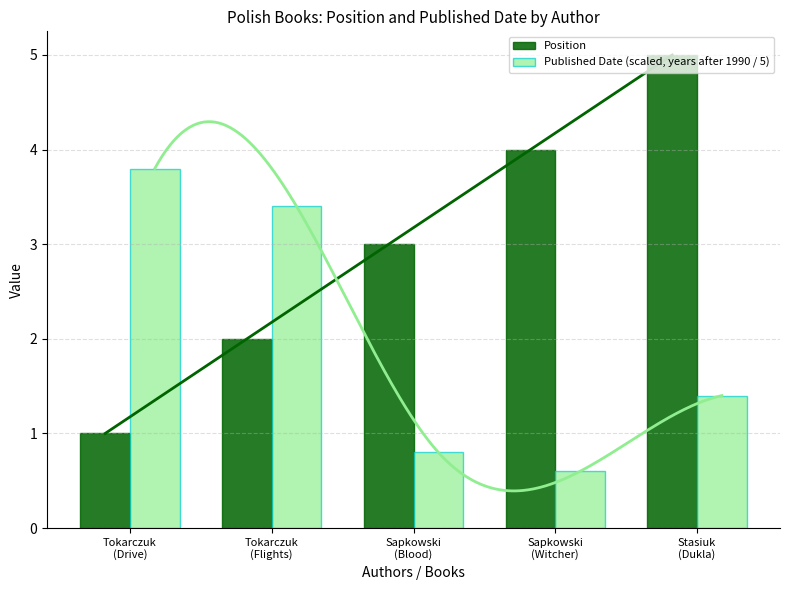

Between Tokarczuk
(Flights) and Sapkowski
(Blood), which is larger?

Sapkowski
(Blood)